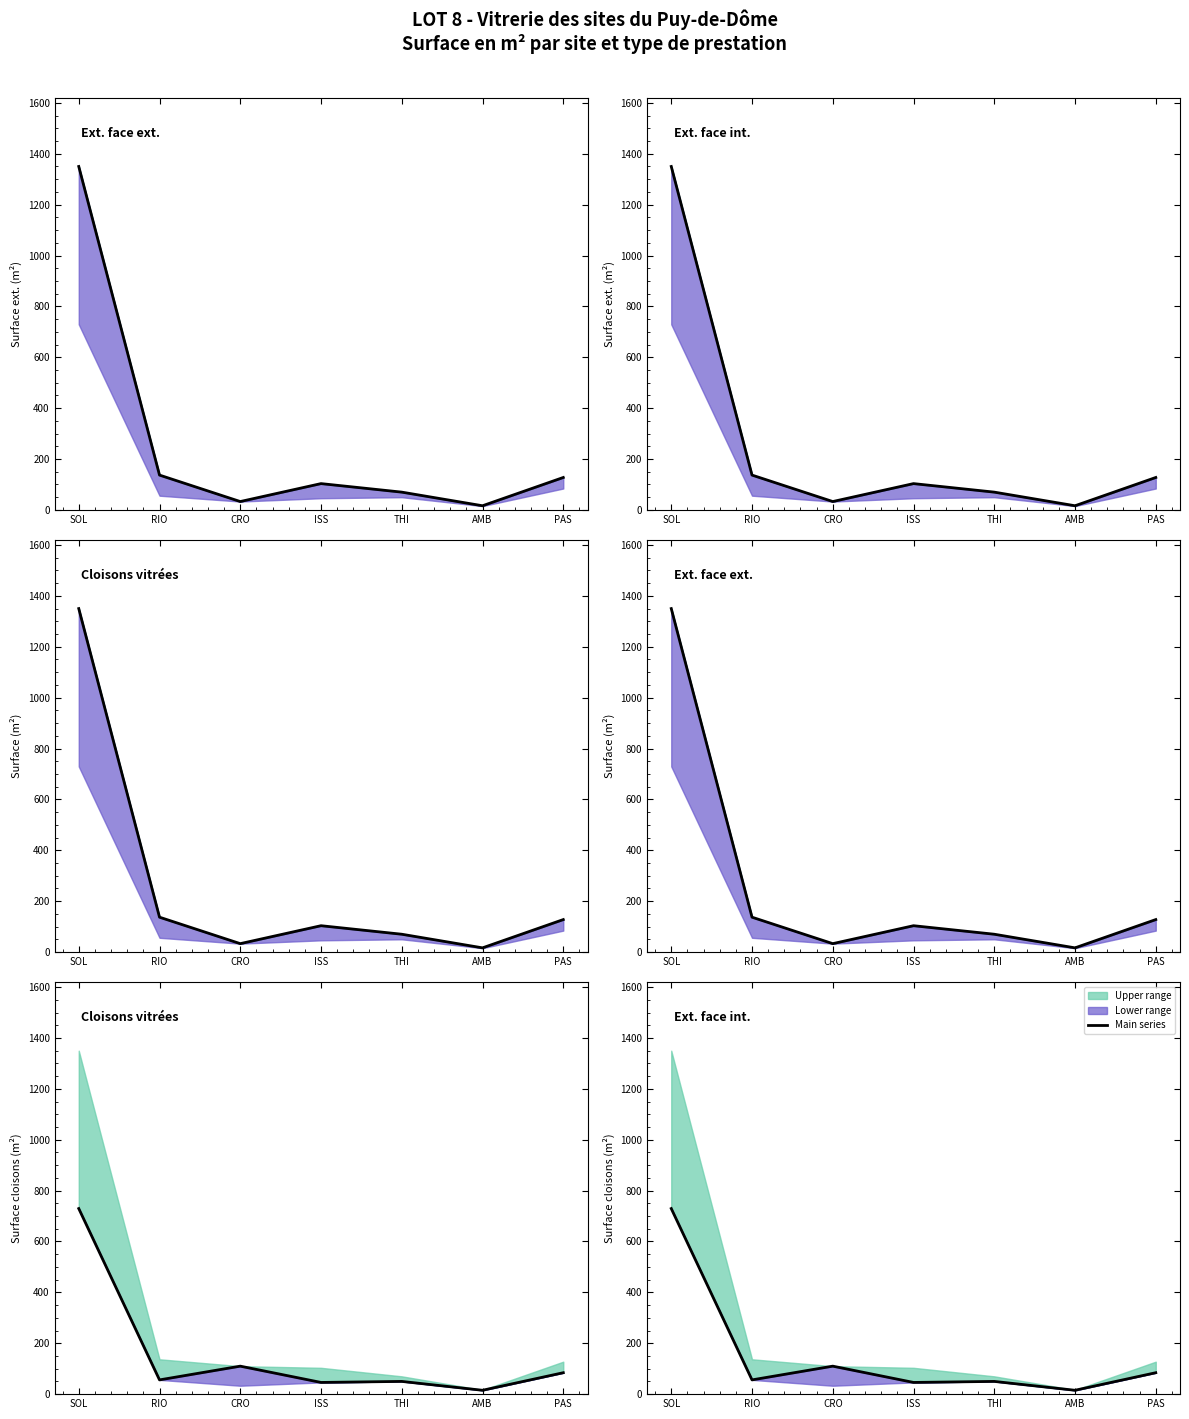

Is it true that Ext. face int. equals 16.3 at THI?

False